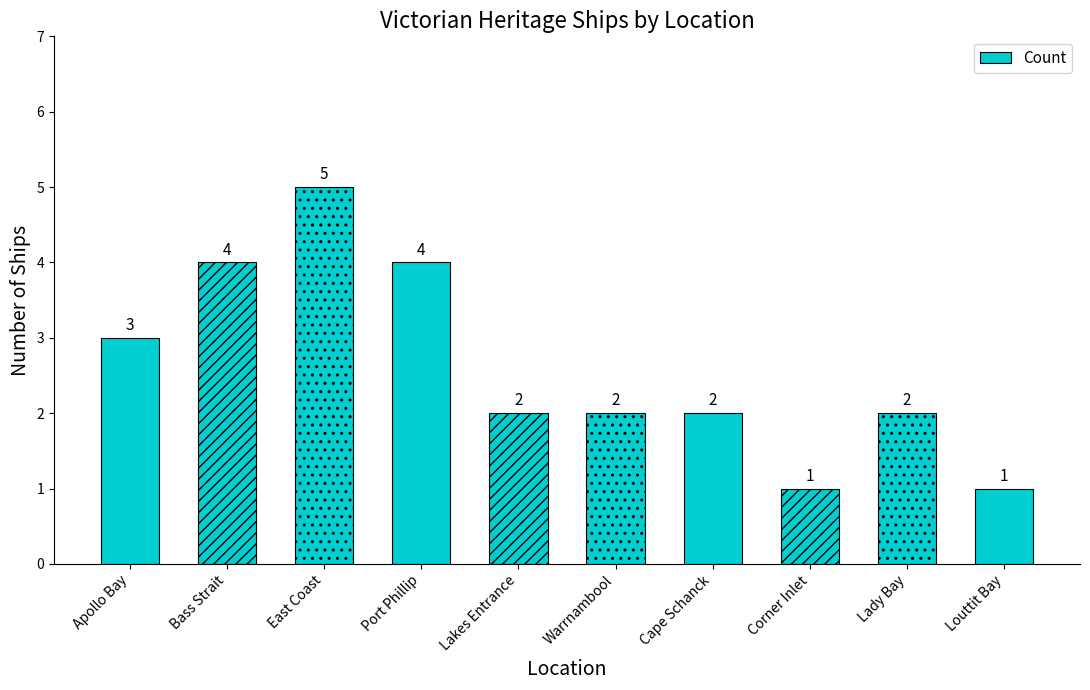

The chart shows a value of 1 at Corner Inlet. True or false?

True